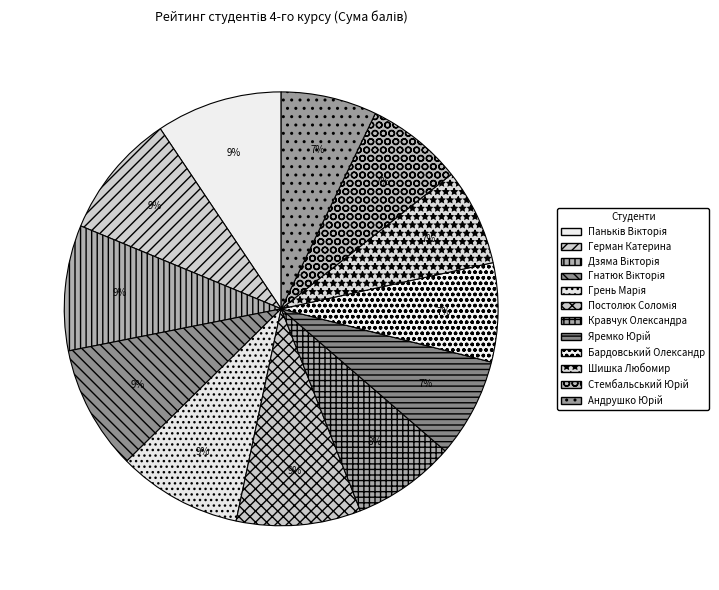

What percentage is NOT represented by Герман Катерина?

90.6%